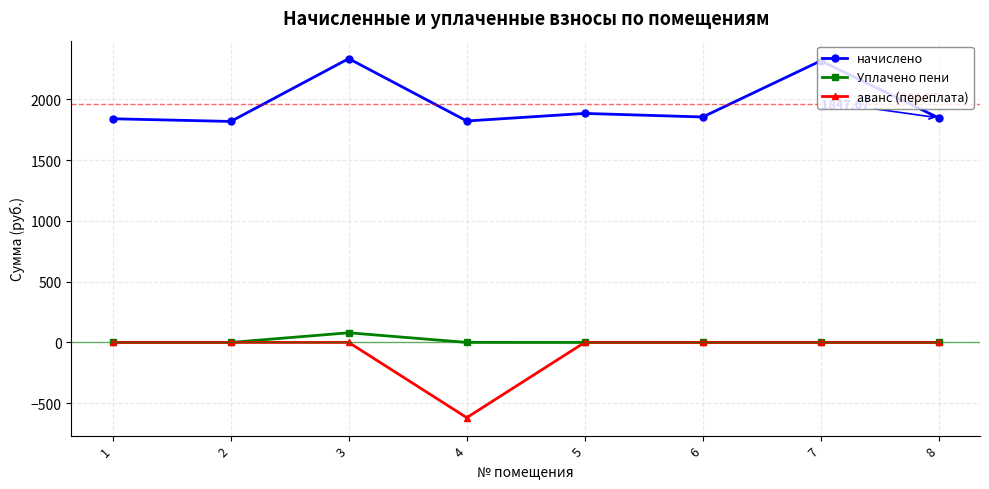

At 4, list the series in order from largest to smallest.

начислено, Уплачено пени, аванс (переплата)